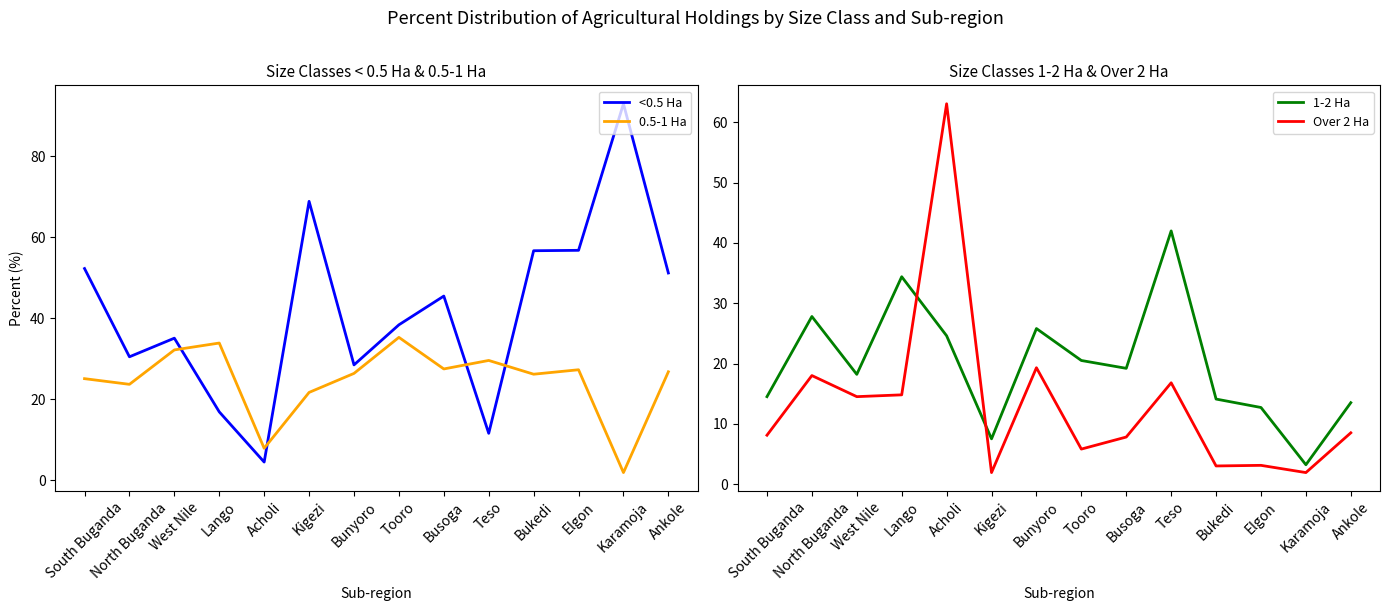

Is the value of 1-2 Ha at Bunyoro greater than the value of <0.5 Ha at Elgon?

No